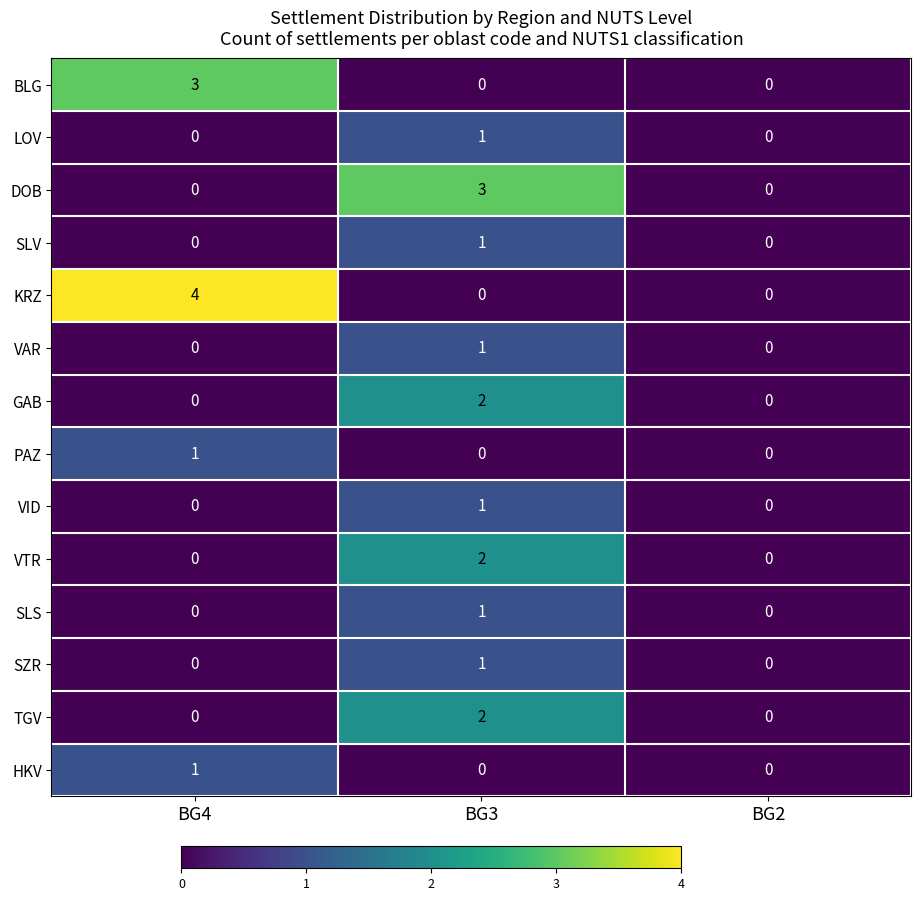

What is the difference between the maximum and second lowest values in the BLG series?

3